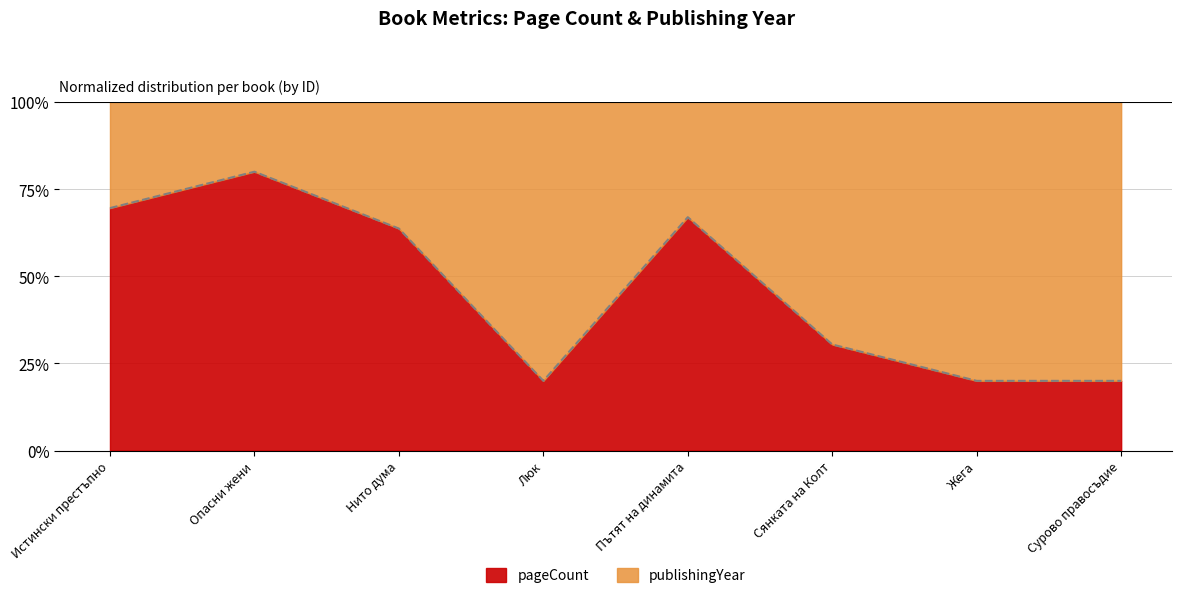

What is the sum of all values?

370.7